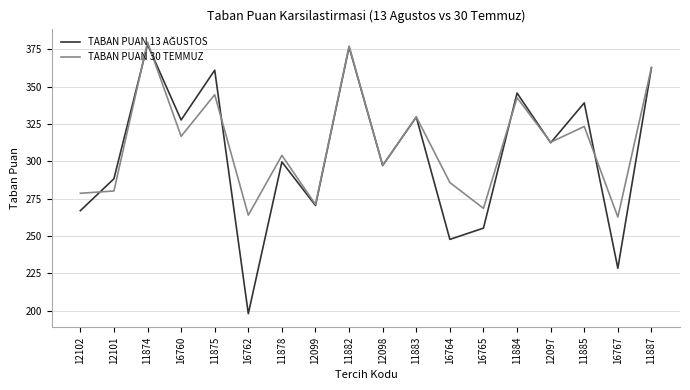

True or false: TABAN PUAN 30 TEMMUZ has a value of 268.5 at 16765.

True